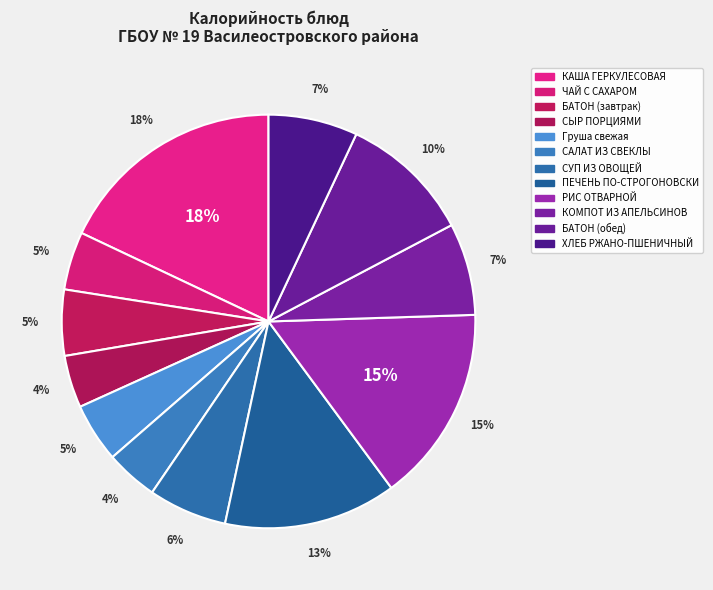

Is there a majority slice in this chart?

No